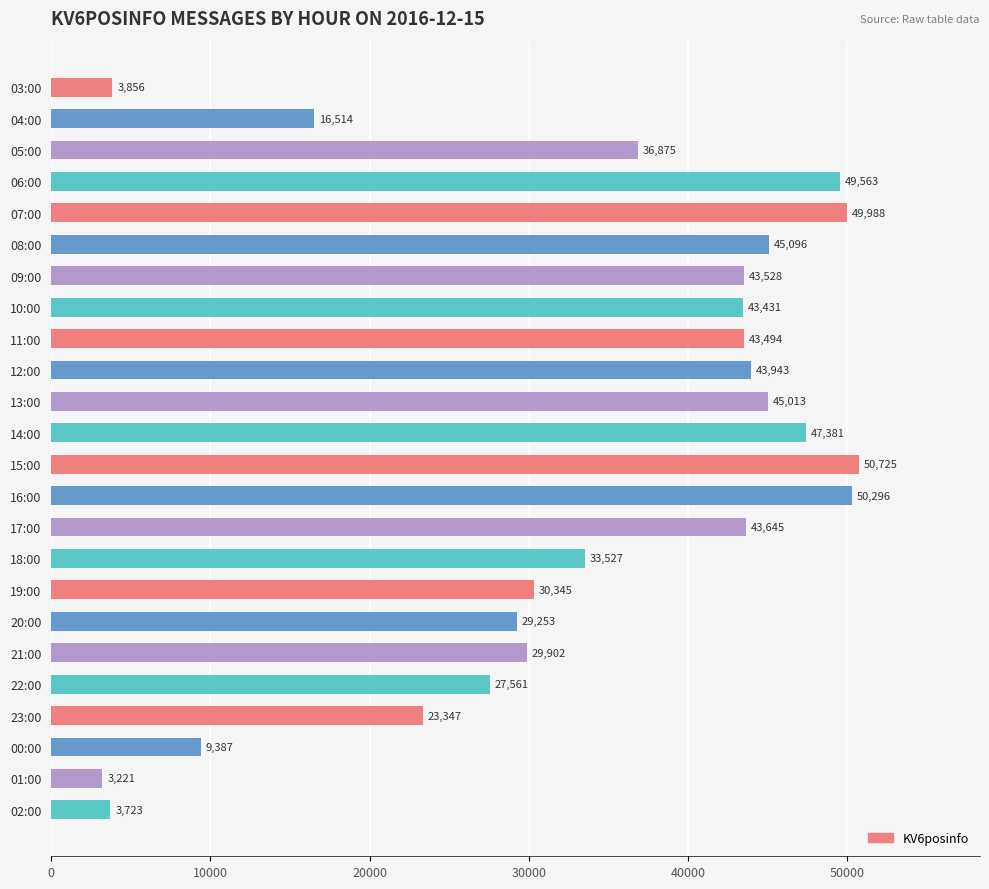

What is the value of the 18th bar from the top?

29253